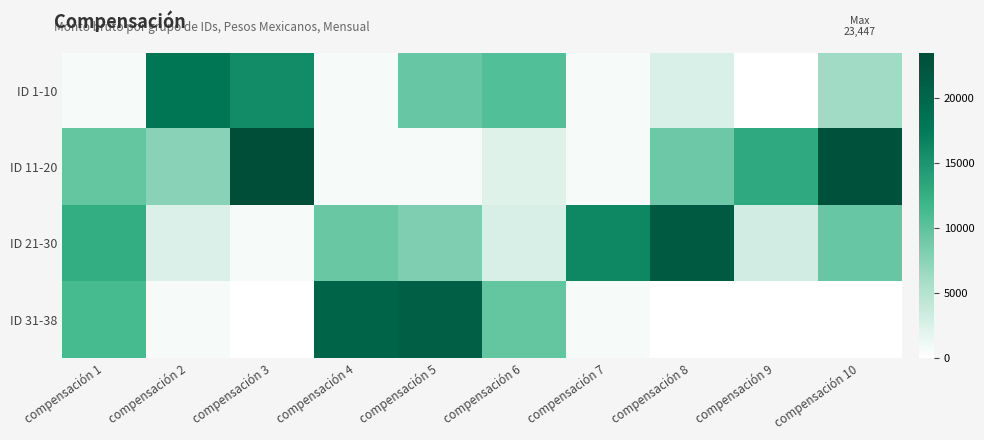

Which series has the largest total across all categories?

ID 11-20